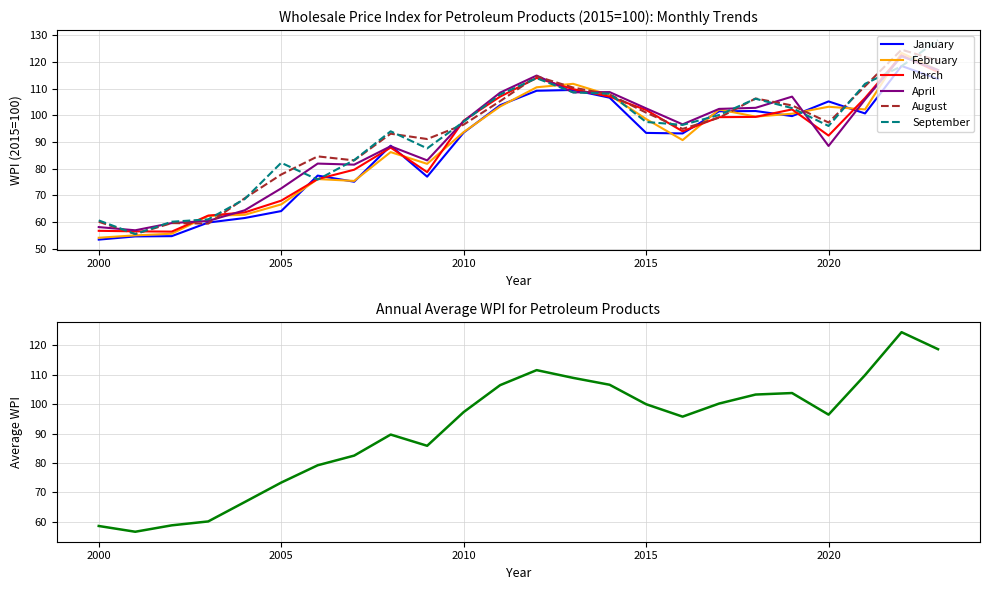

How many intersections are there between September and April?

10